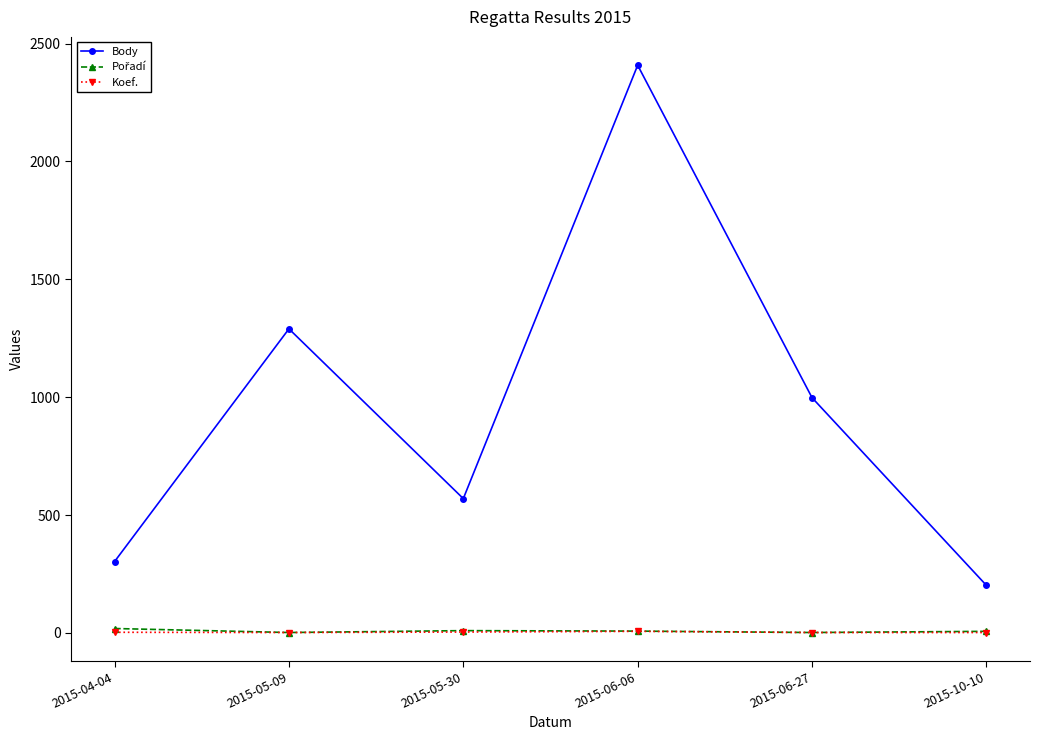

Between 2015-05-09 and 2015-10-10, which series saw the biggest shift?

Body